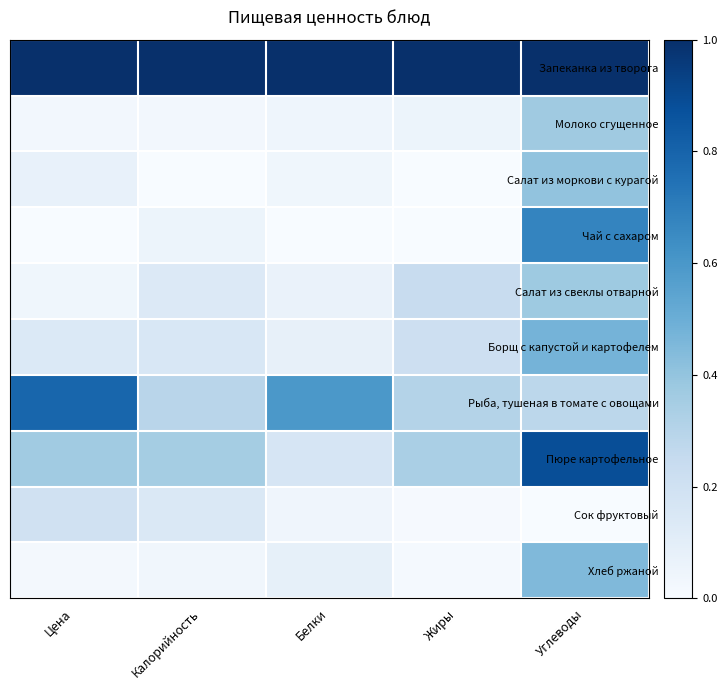

Rank the series at Калорийность from lowest to highest value.

Салат из моркови с курагой, Молоко сгущенное, Хлеб ржаной, Чай с сахаром, Салат из свеклы отварной, Сок фруктовый, Борщ с капустой и картофелем, Рыба, тушеная в томате с овощами, Пюре картофельное, Запеканка из творога